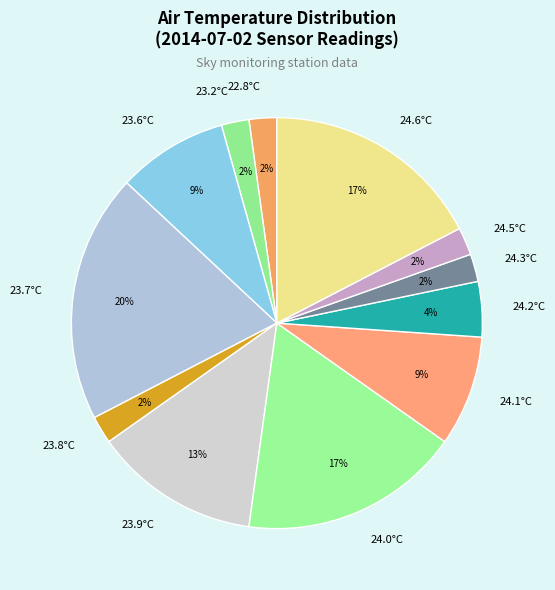

Is there a majority slice in this chart?

No